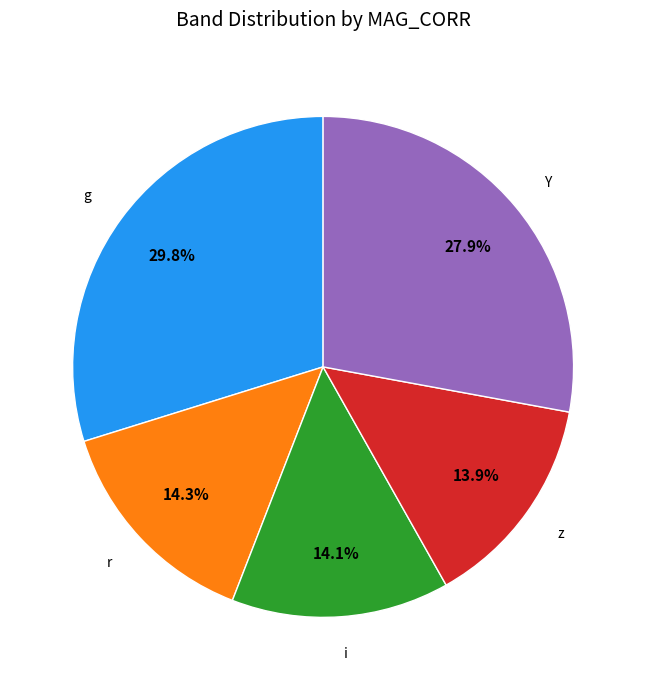

Does any single category account for the majority?

No